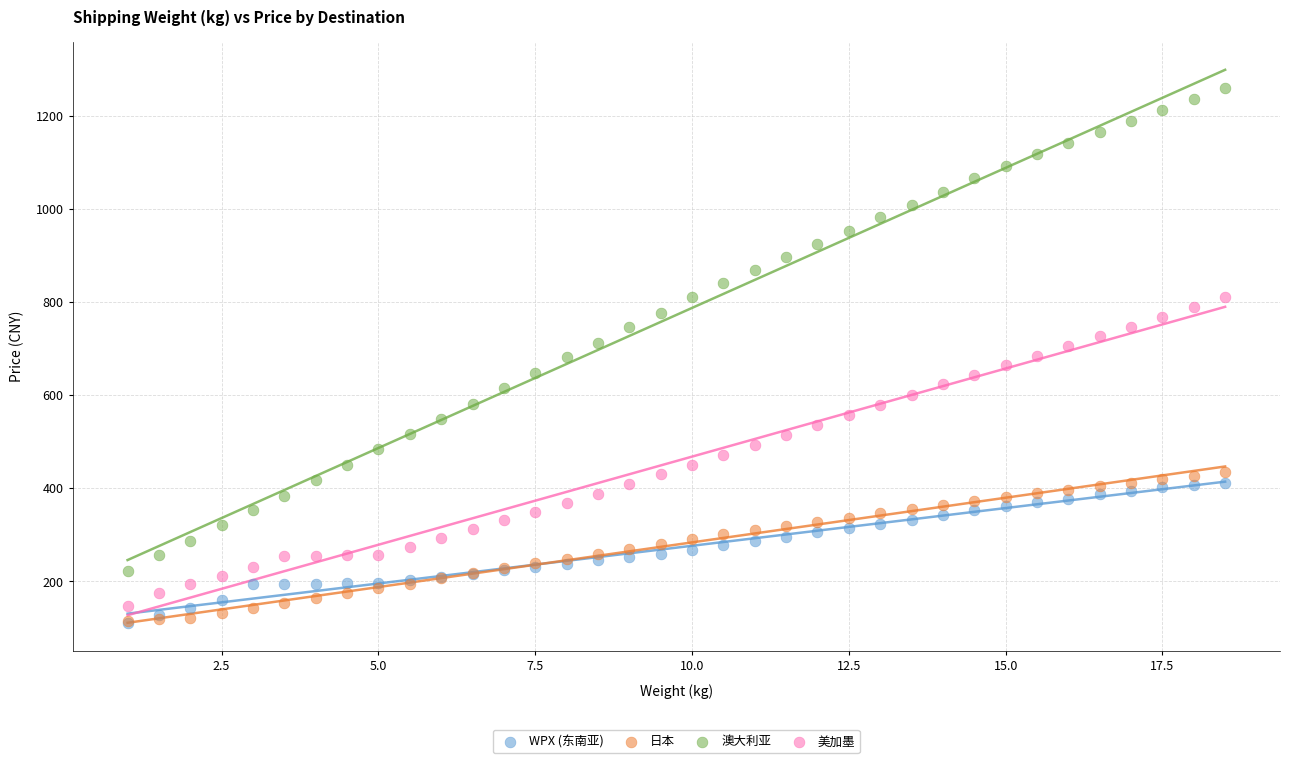

Which series contains the highest Y value?

澳大利亚